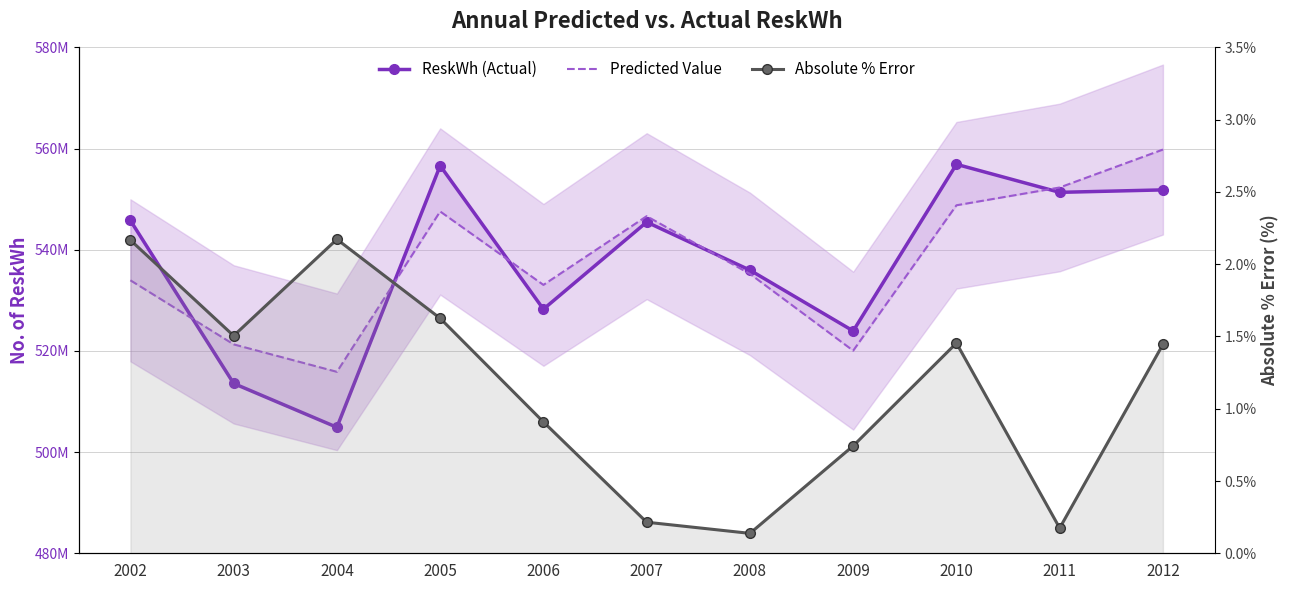

Which series has the widest spread of values?

ReskWh (Actual)